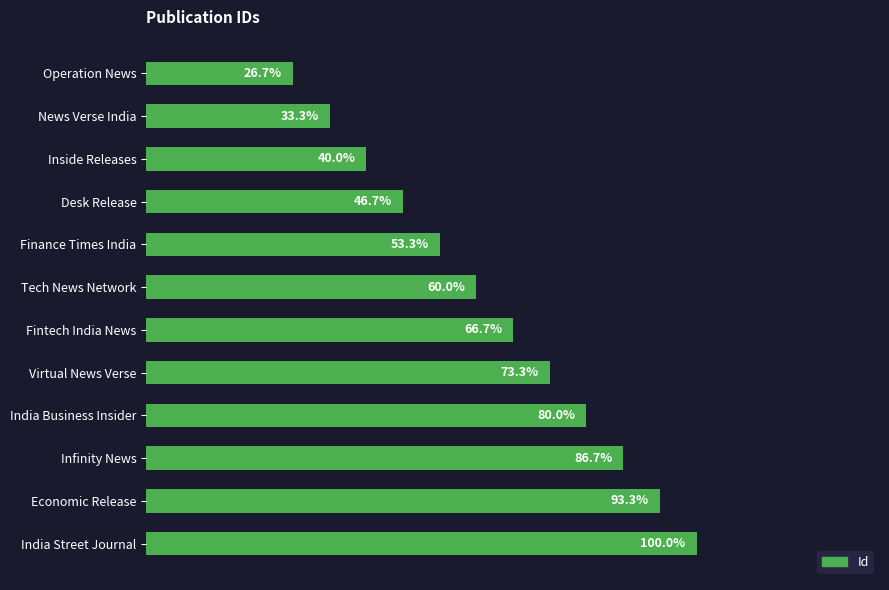

Does the chart contain any negative values?

No